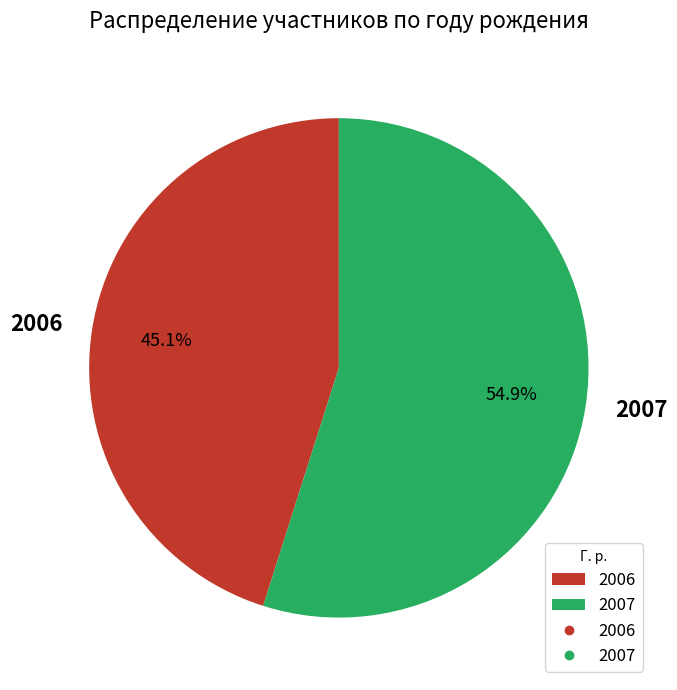

Does any single category account for the majority?

Yes